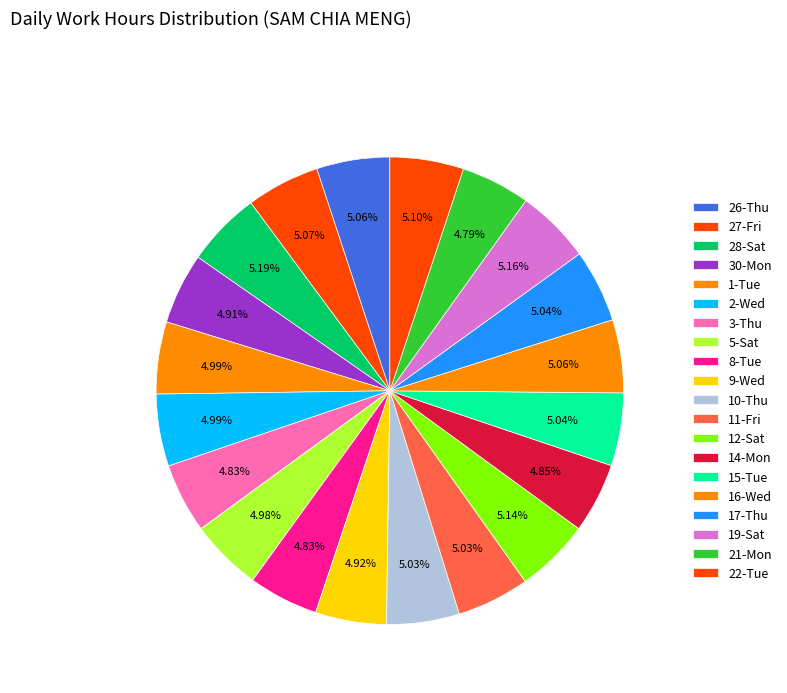

What percentage is the 11-Fri slice, to the nearest percent?

5%